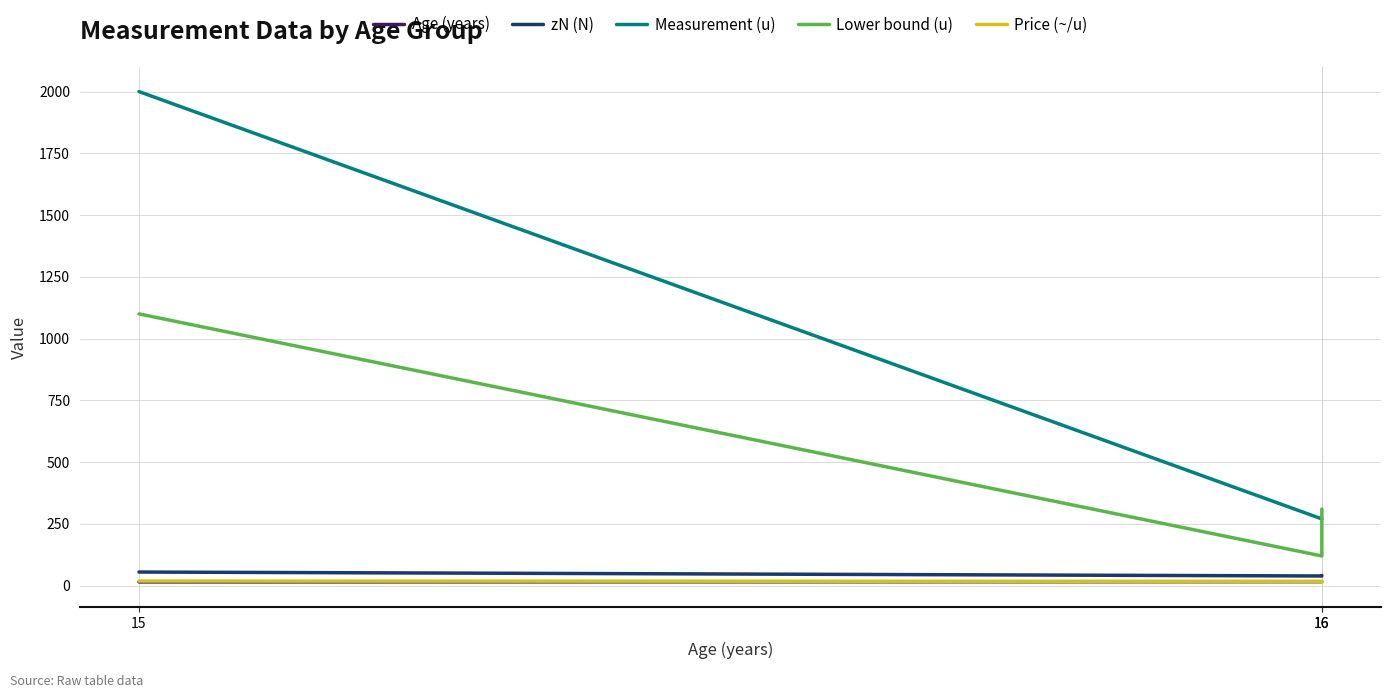

Does the chart have visible grid lines?

Yes